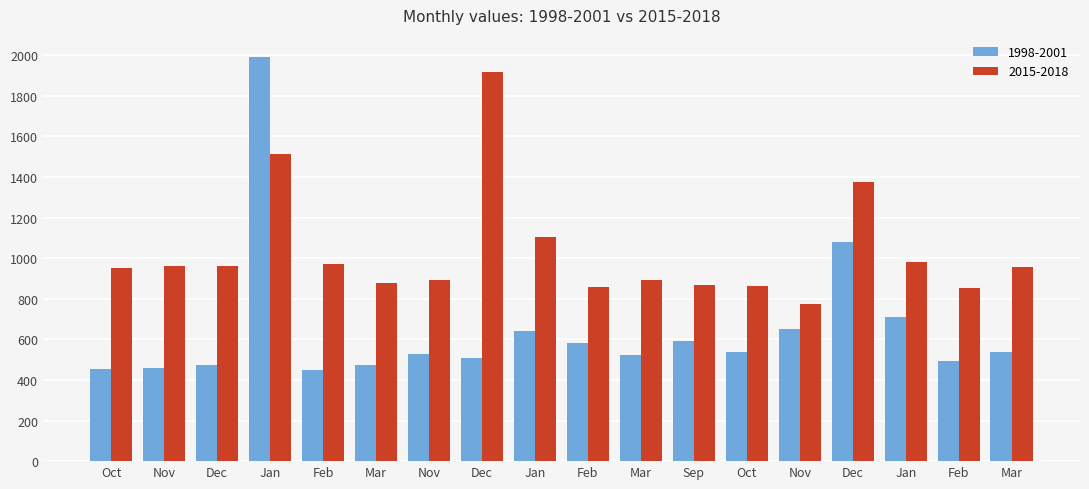

Reading left to right, list all the values displayed in this chart.

1998-2001: Oct=455	Nov=460	Dec=474	Jan=1990	Feb=450	Mar=475	Nov=530	Dec=510	Jan=640	Feb=580	Mar=525	Sep=590	Oct=540	Nov=650	Dec=1080	Jan=710	Feb=495	Mar=540
2015-2018: Oct=950	Nov=960	Dec=960	Jan=1515	Feb=970	Mar=880	Nov=890	Dec=1915	Jan=1105	Feb=860	Mar=890	Sep=870	Oct=865	Nov=775	Dec=1375	Jan=980	Feb=855	Mar=955